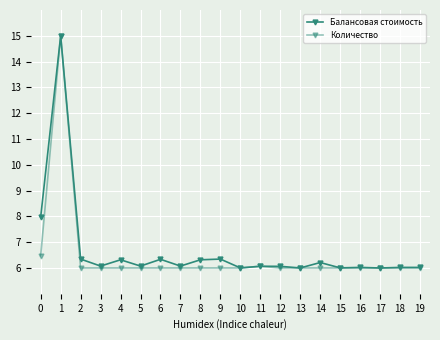

The value of Количество at 14 is 8.1. True or false?

False